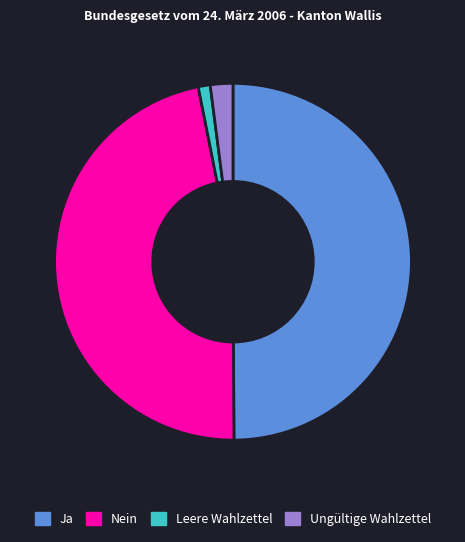

Rank the categories by value from highest to lowest.

Ja, Nein, Ungültige Wahlzettel, Leere Wahlzettel